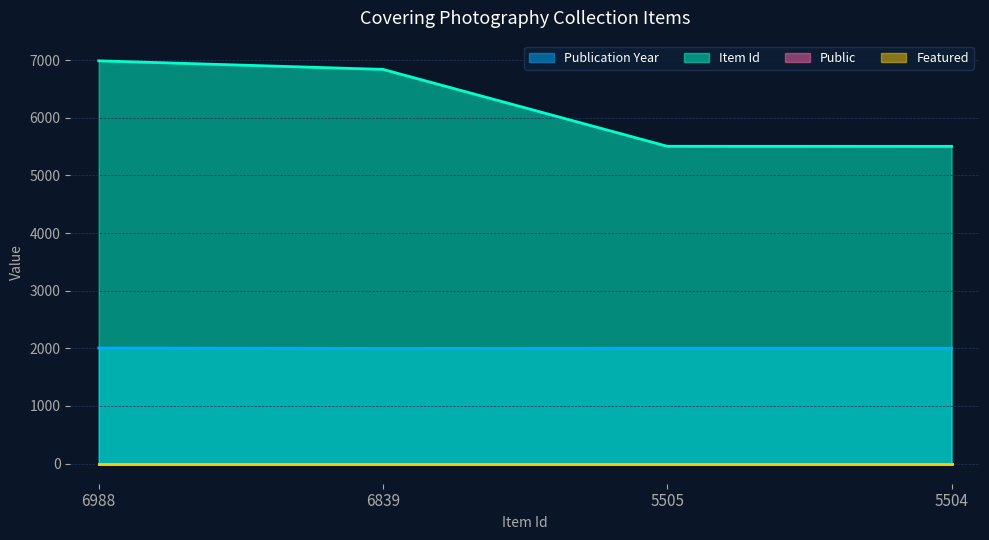

At which label is Publication Year closest to 2002?

5505